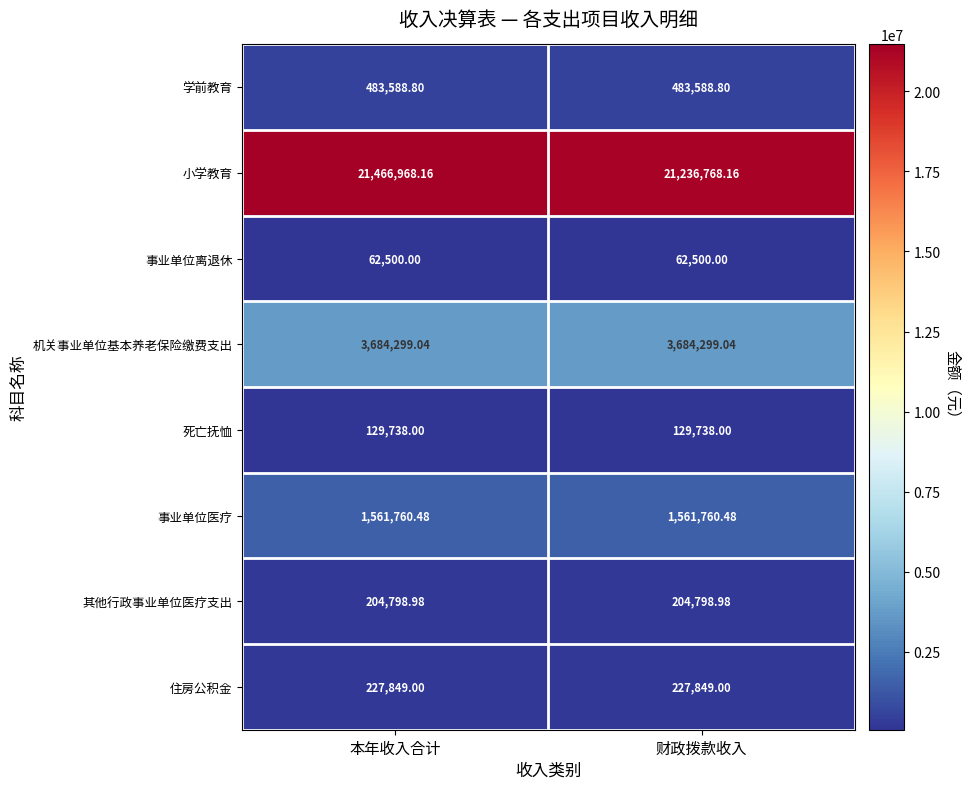

Between 本年收入合计 and 财政拨款收入, which series saw the biggest shift?

小学教育